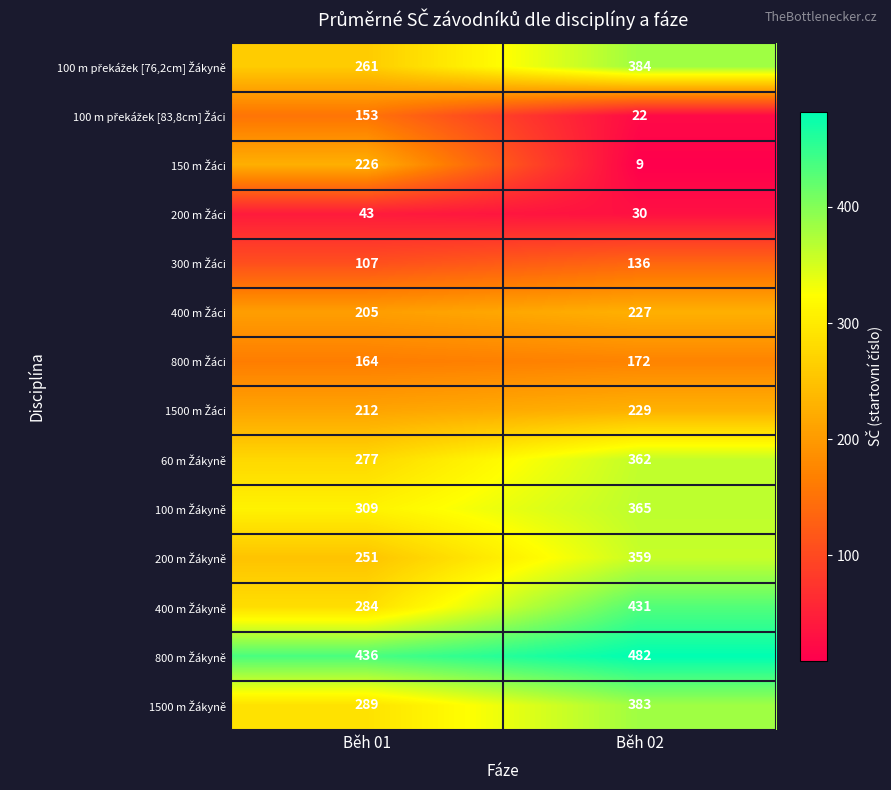

What is the difference between the highest and lowest values at Běh 02?

473